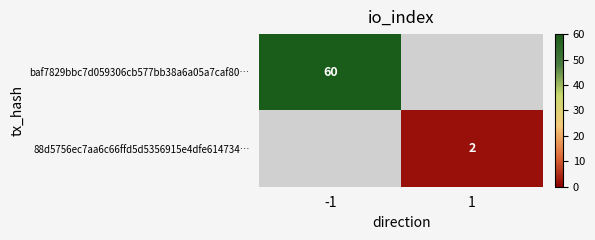

Where is 88d5756ec7aa6c66ffd5d5356915e4dfe614734… nearest to the value 1?

-1